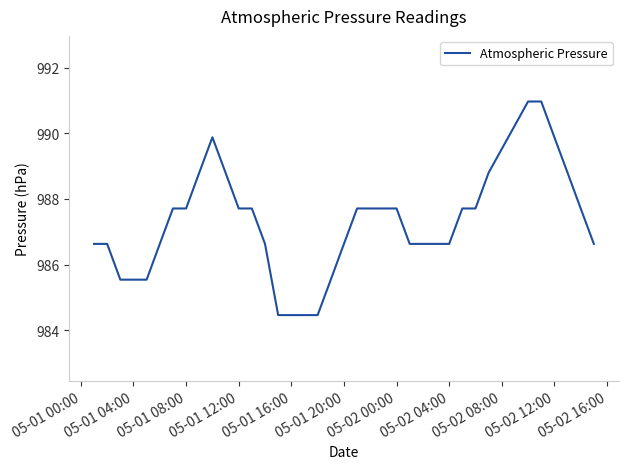

What is the greatest value displayed?

991.0